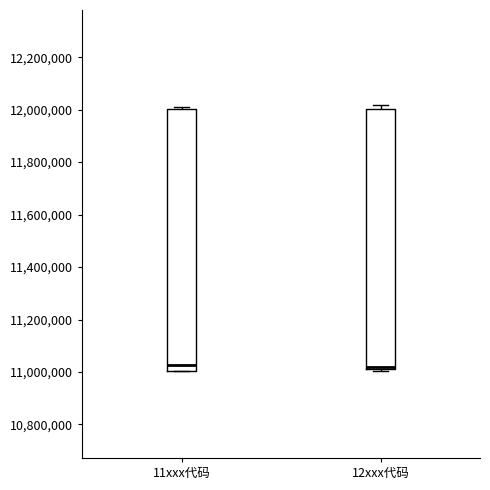

Reading left to right, transcribe this box plot: for each box, give where its median line is, the range the box spans, and where its two whiskers end, as read against the y-axis. The values are not printed on the chart, so give them approximately, as read against the axis.

11xxx代码: median 11020000, box 11000000 to 12000000, whiskers 11000000 to 12020000
12xxx代码: median 11020000, box 11000000 to 12000000, whiskers 11000000 (just below the box's lower edge) to 12020000